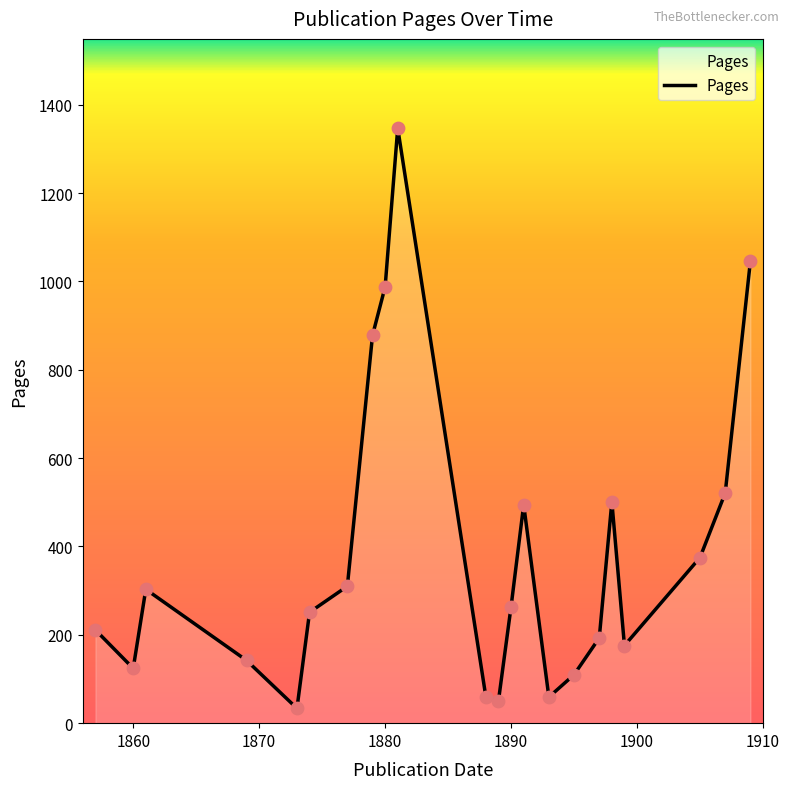

What is the difference between the maximum and minimum values?

1313.5